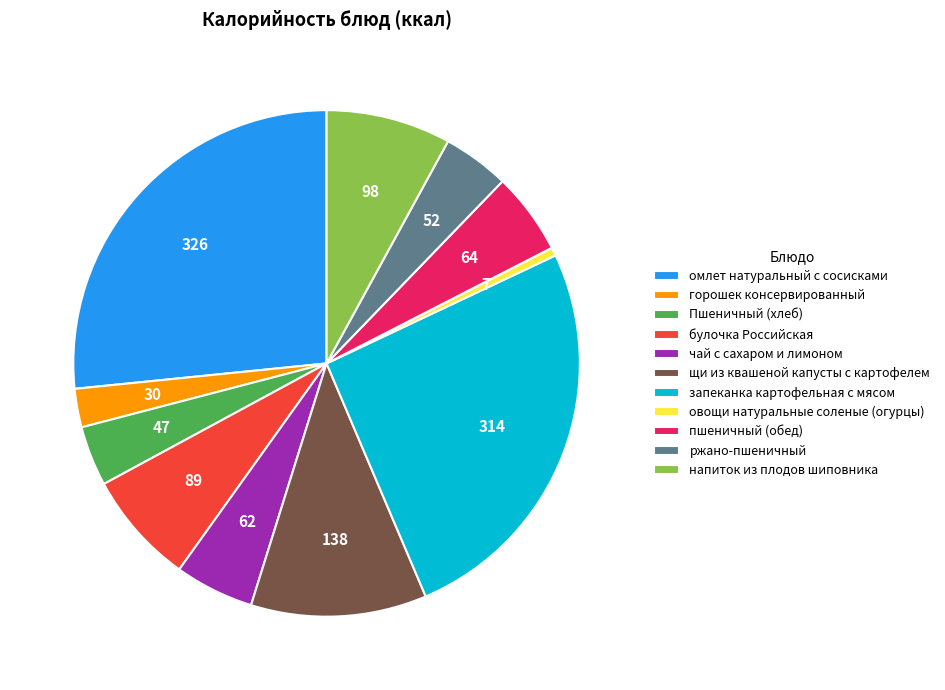

Which slice is the largest?

омлет натуральный с сосисками